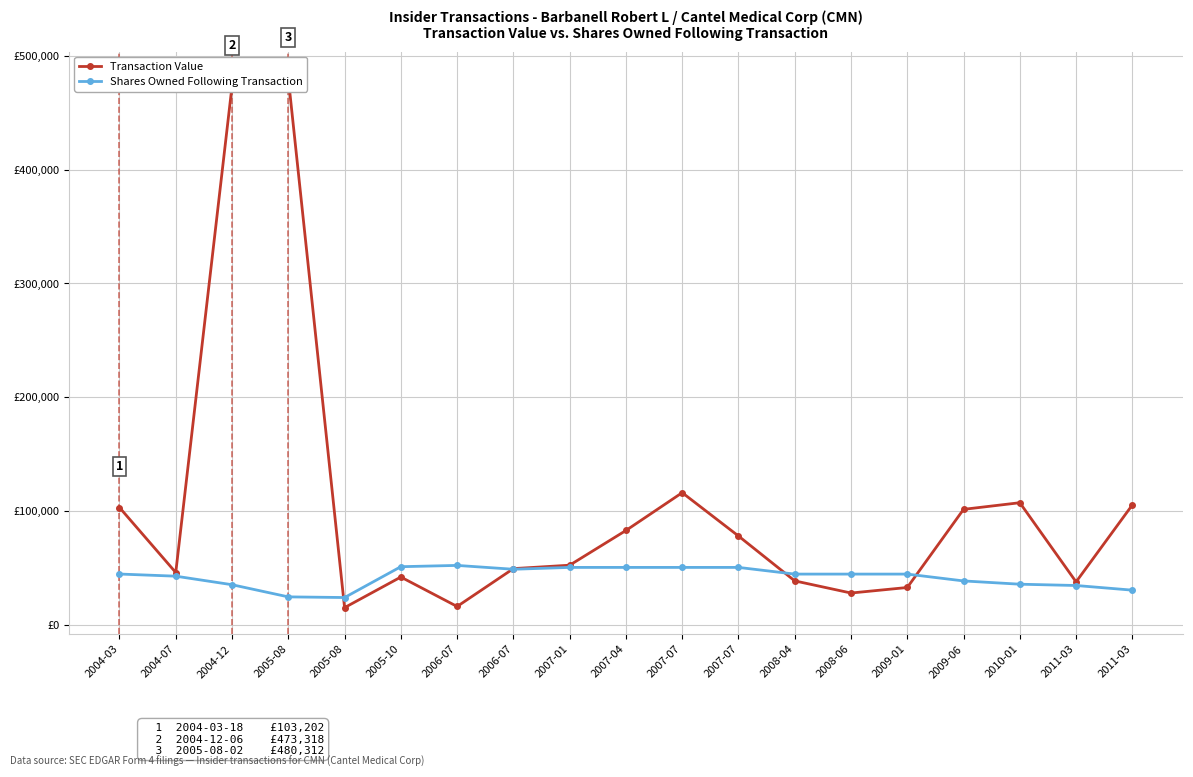

What is the sum of the Transaction Value values at 2008-04 and 2011-03?

144262